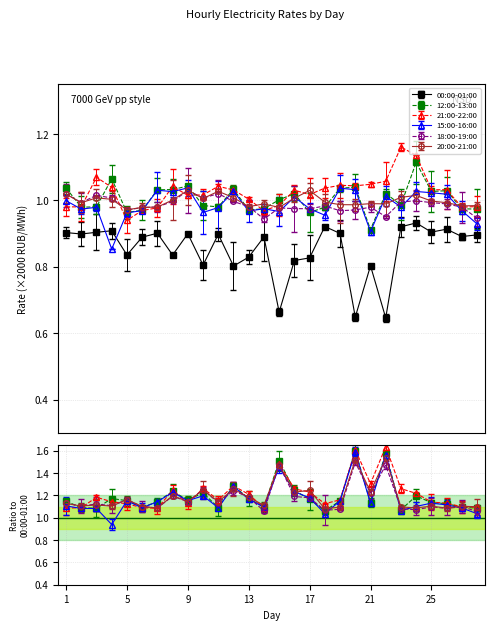

The value of 15:00-16:00 at 25 is 1.0. True or false?

True